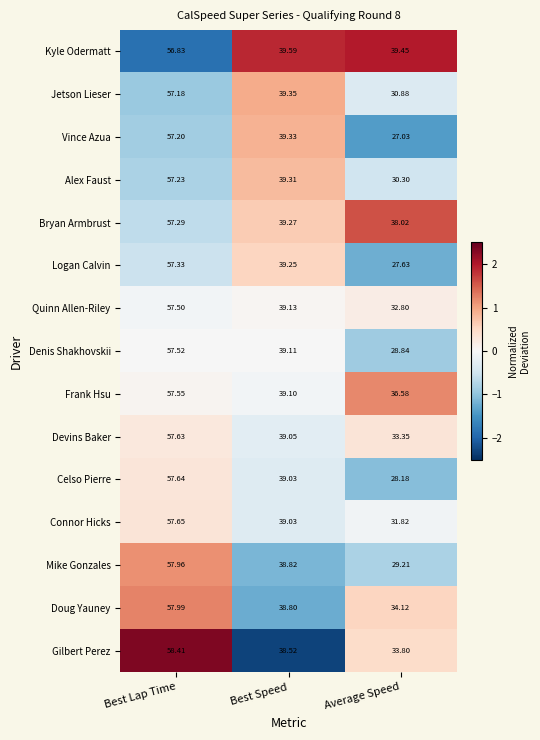

Count the number of categories in the chart.

3